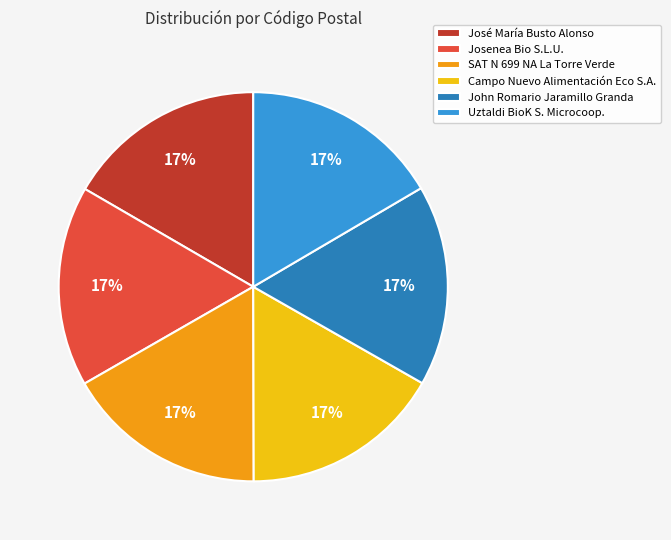

Approximately how many times larger is the value at Uztaldi BioK S. Microcoop. compared to Campo Nuevo Alimentación Eco S.A.?

1.0